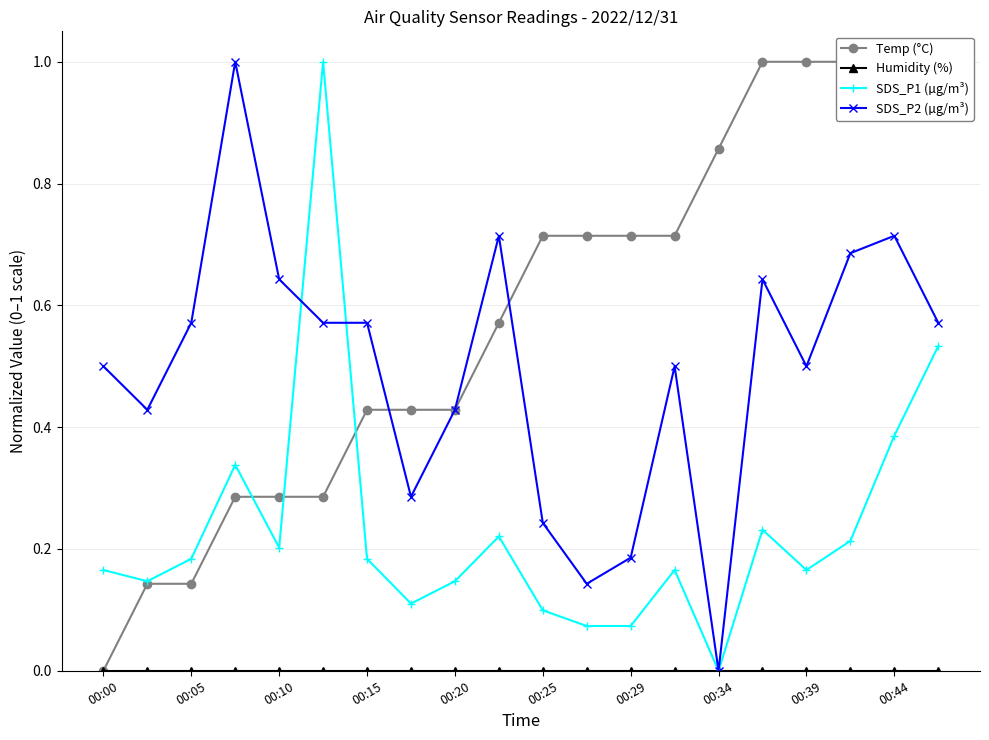

Rank the series by their maximum value, from highest to lowest.

SDS_P1 (µg/m³), Temp (°C), SDS_P2 (µg/m³), Humidity (%)